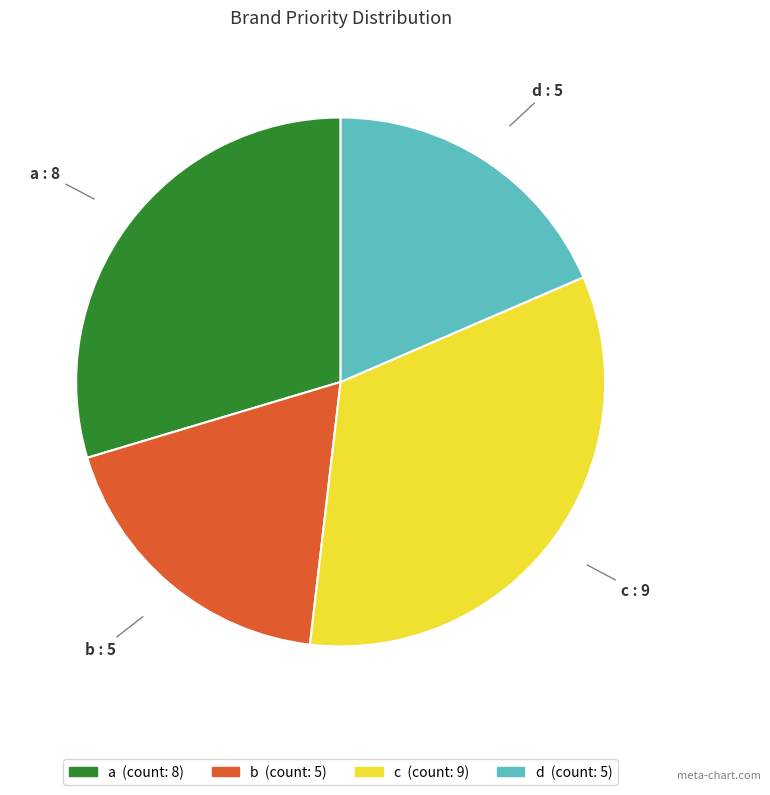

Do a and d together represent more than half of the pie?

No